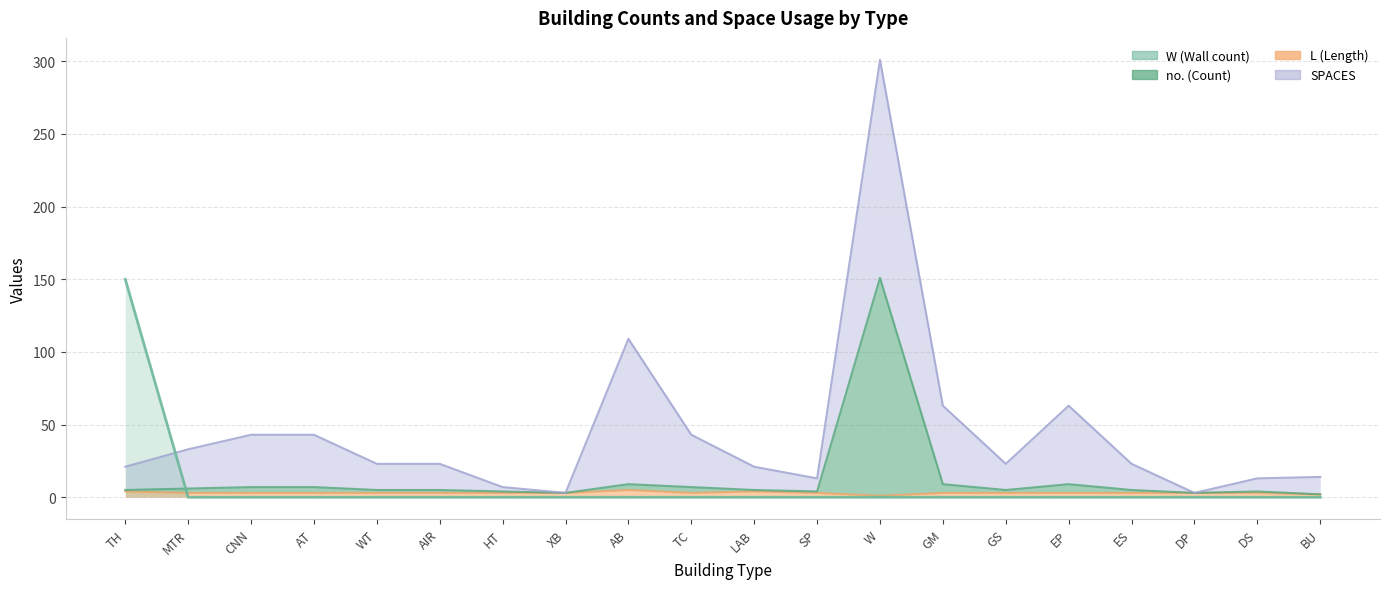

What is the difference between the highest and lowest values at SP?

4